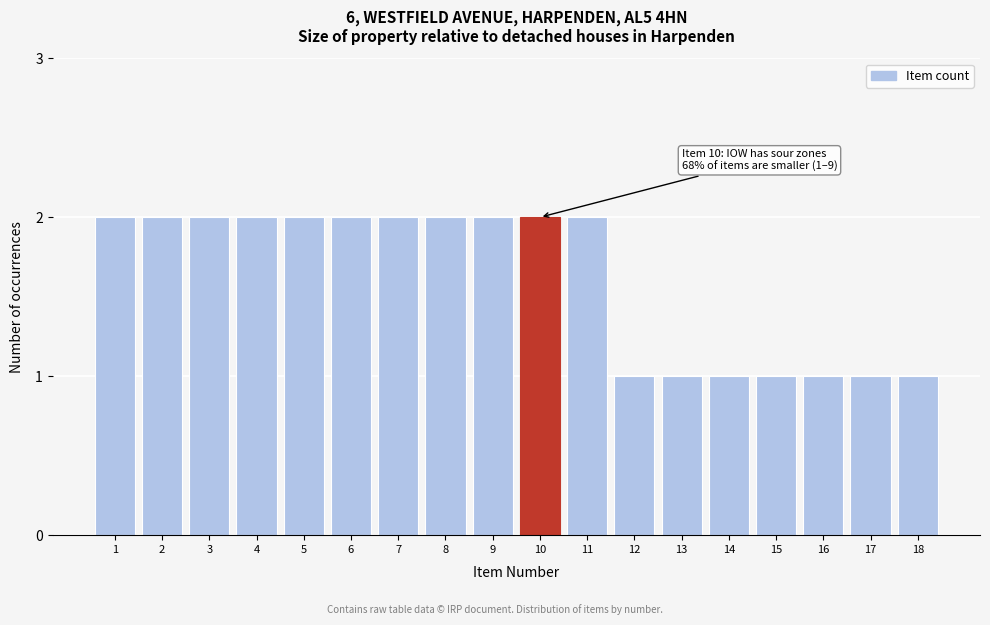

Reading left to right, extract all data points from this chart.

2	2	2	2	2	2	2	2	2	2	2	1	1	1	1	1	1	1